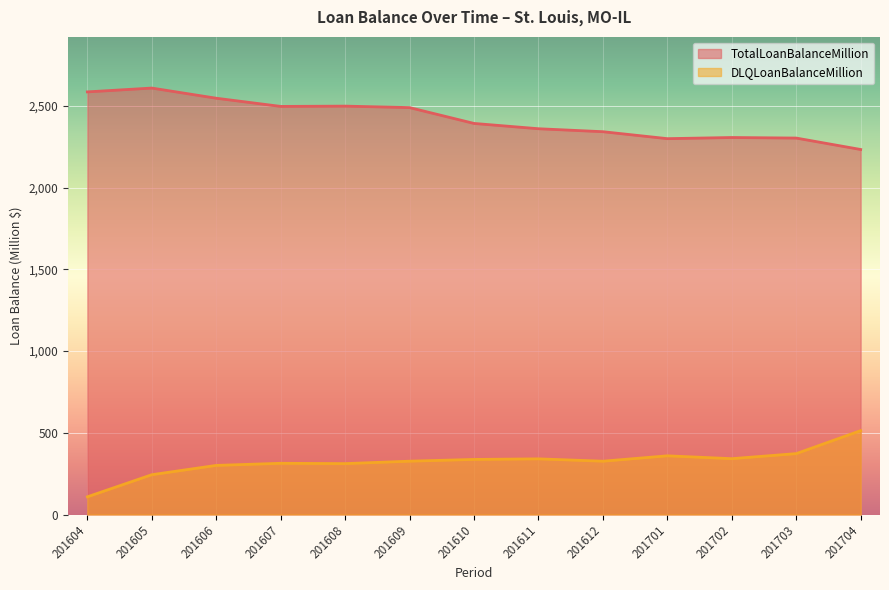

In TotalLoanBalanceMillion, how many points are lower than both neighbors (excluding endpoints)?

2